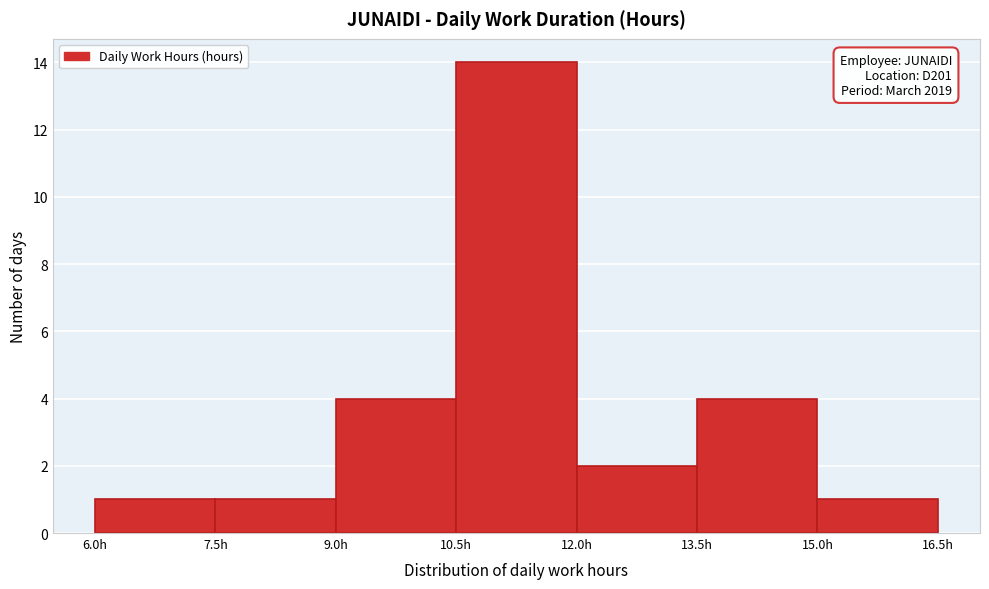

Which range on the x-axis has the tallest bar?

10.5 to 12.0